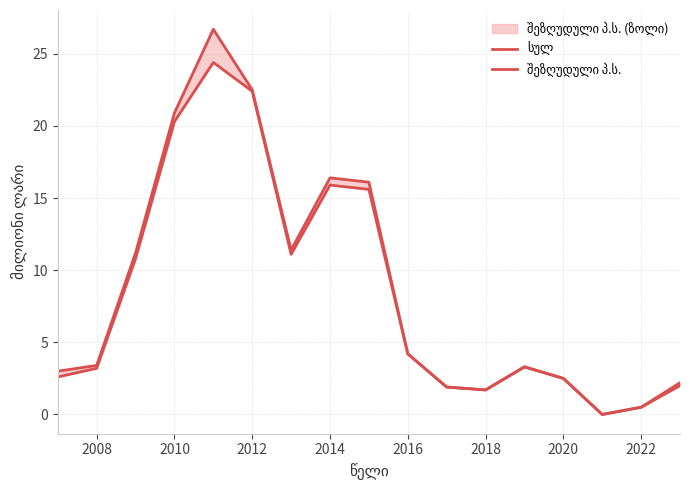

Rank the series at 2022 from highest to lowest value.

სულ, შეზღუდული პ.ს.